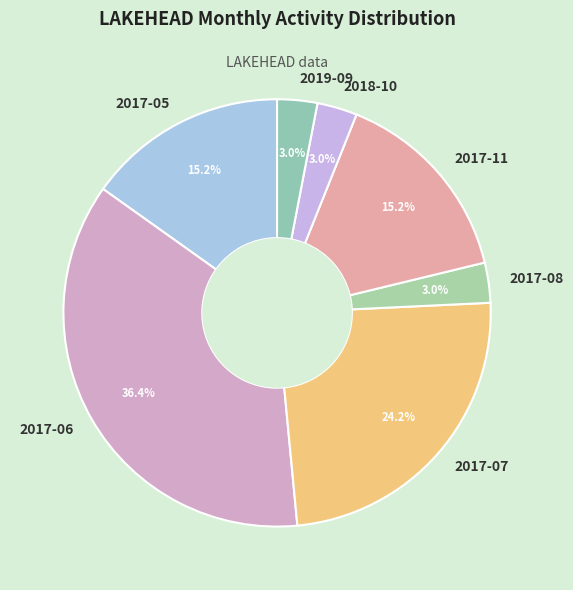

What percentage is the 2018-10 slice, to the nearest percent?

3%